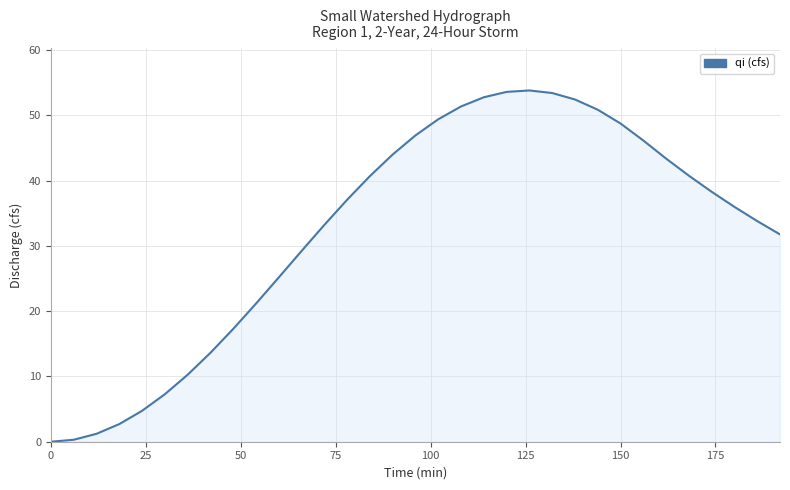

What is the difference between the maximum and minimum values?

53.8